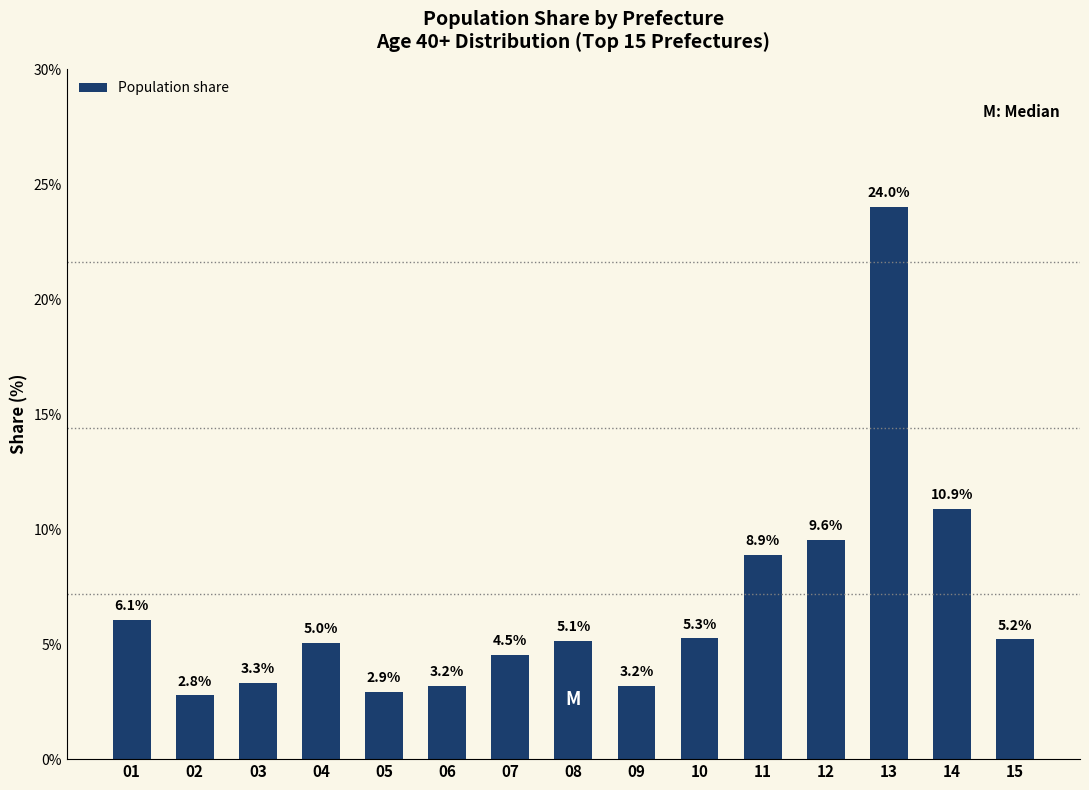

True or false: the data shows 1.1 at 07.

False